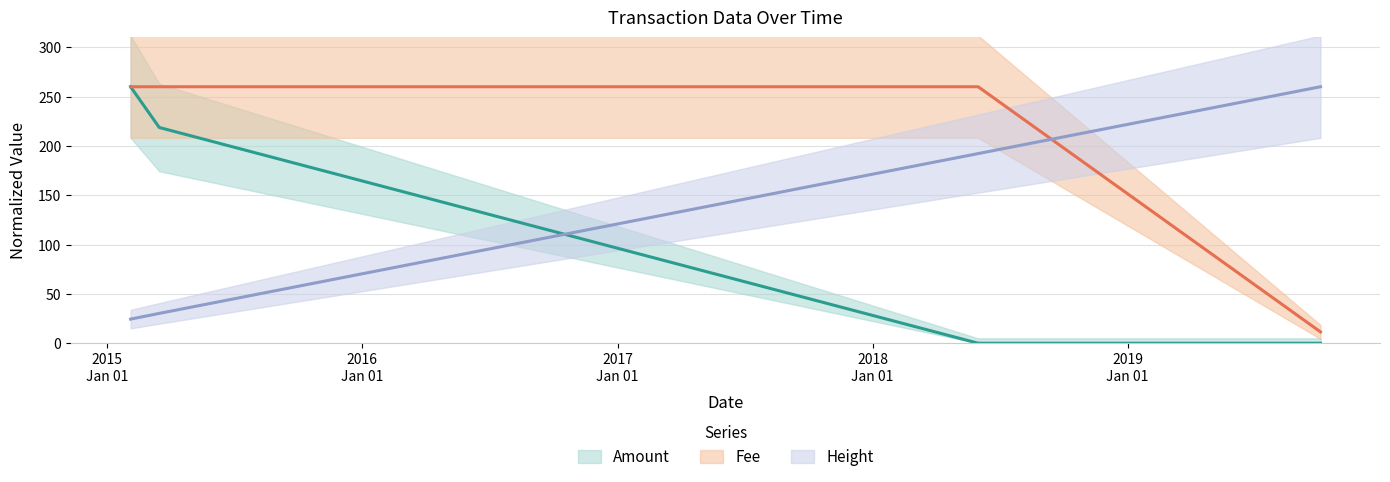

How many lines are shown in the chart?

3